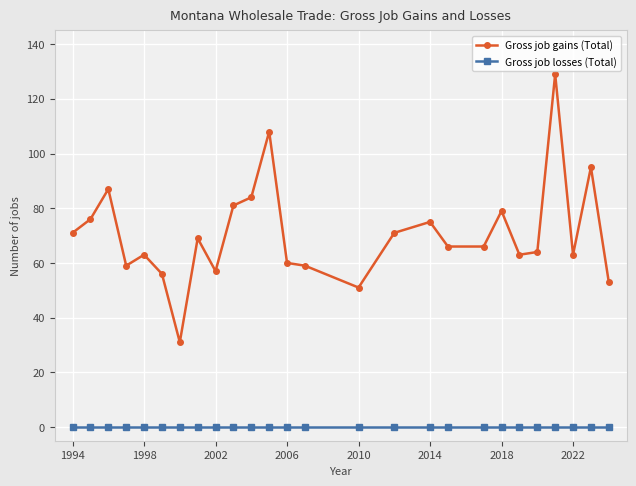

Rank the series by their average value, from highest to lowest.

Gross job gains (Total), Gross job losses (Total)